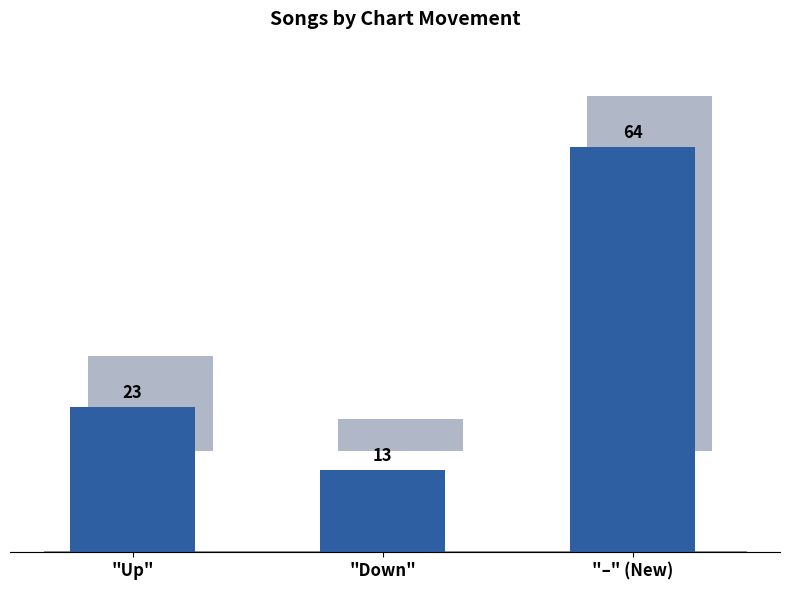

The chart shows a value of 3 at "Down". True or false?

False